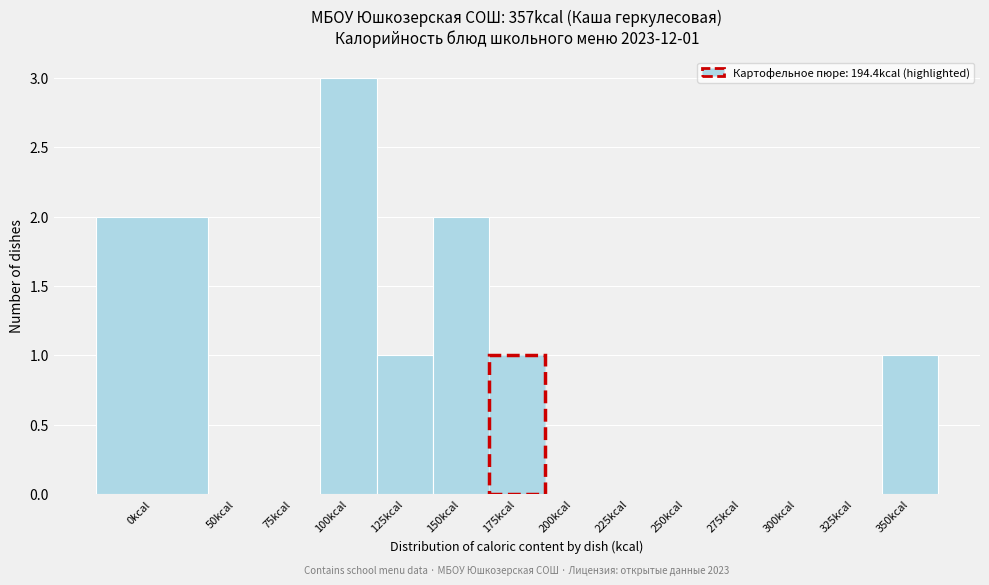

Reading left to right, extract all data points from this chart.

0kcal=2	50kcal=0	75kcal=0	100kcal=3	125kcal=1	150kcal=2	175kcal=1	200kcal=0	225kcal=0	250kcal=0	275kcal=0	300kcal=0	325kcal=0	350kcal=1